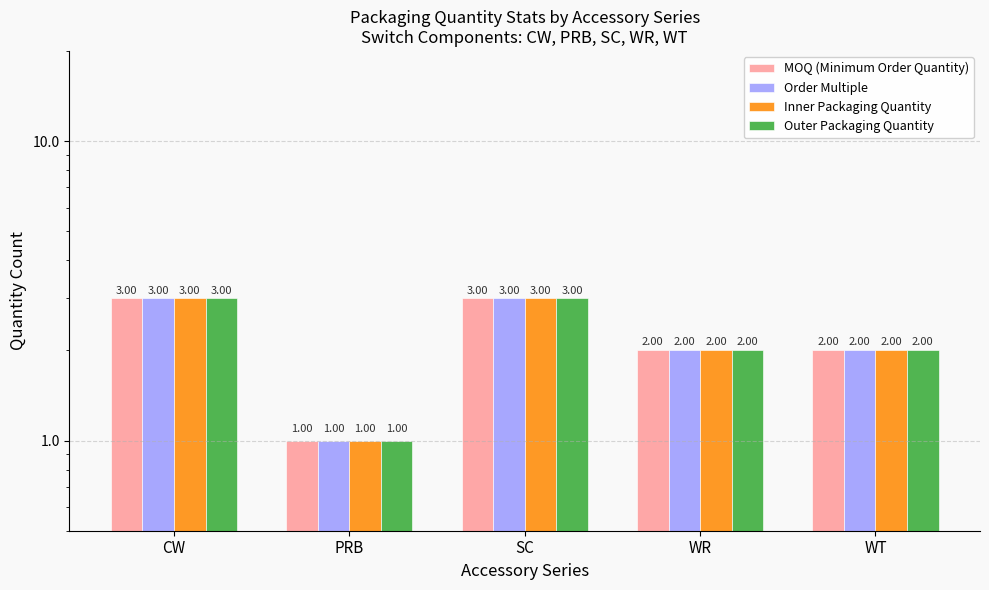

How many groups of bars are there?

5